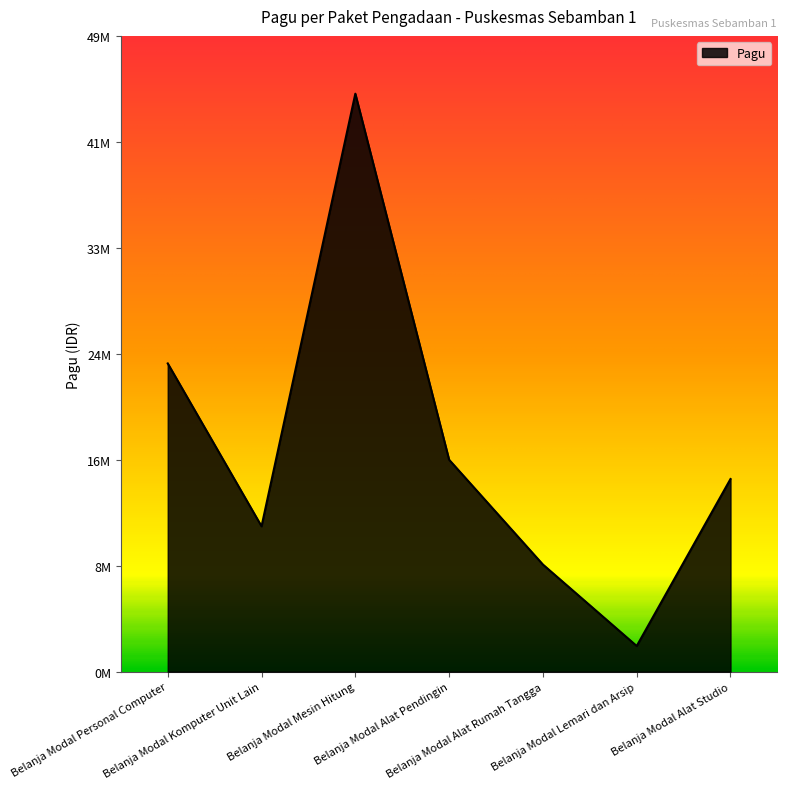

Rank the categories by value from highest to lowest.

Belanja Modal Mesin Hitung, Belanja Modal Personal Computer, Belanja Modal Alat Pendingin, Belanja Modal Alat Studio, Belanja Modal Komputer Unit Lain, Belanja Modal Alat Rumah Tangga, Belanja Modal Lemari dan Arsip